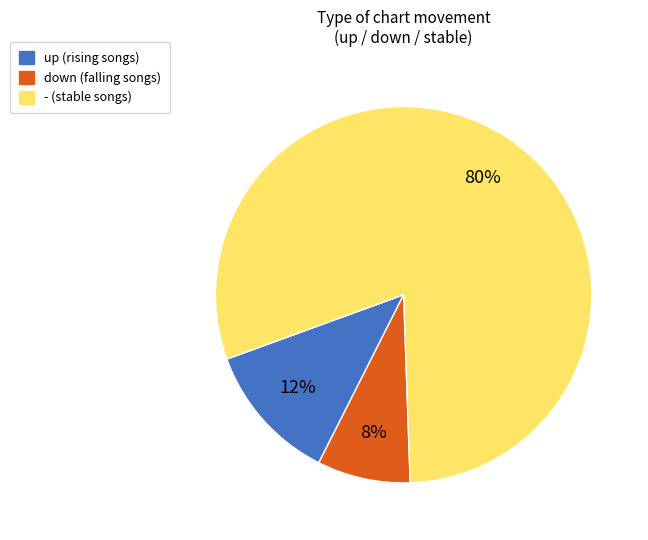

Approximately how many times larger is the value at - compared to down?

10.0